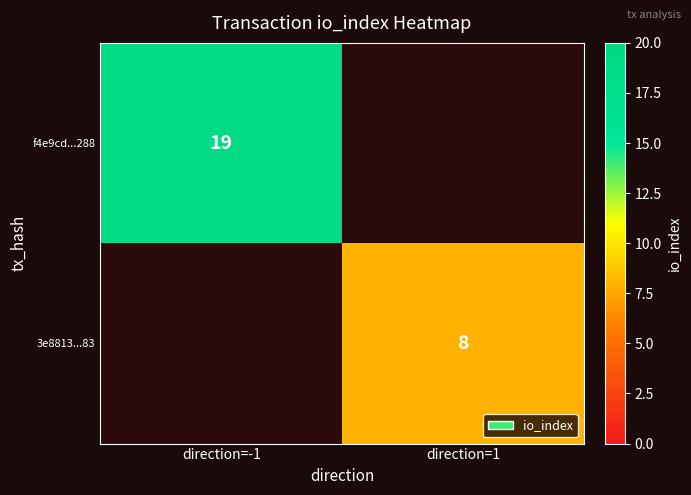

Which category has the lowest value across all series?

direction=1